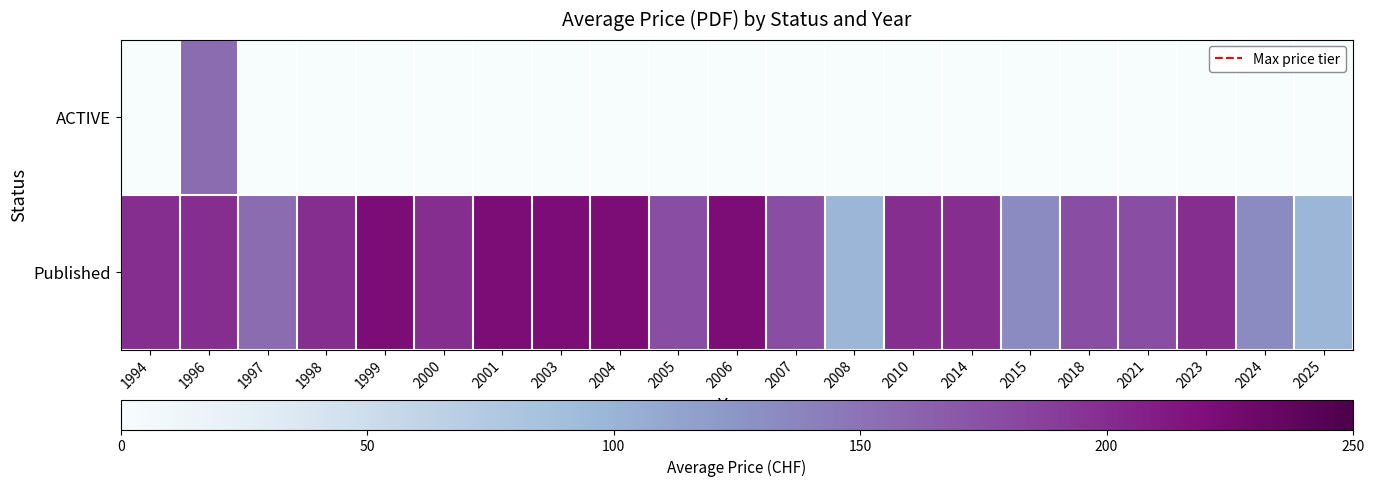

Which has a higher value, 2018 or 1997?

2018